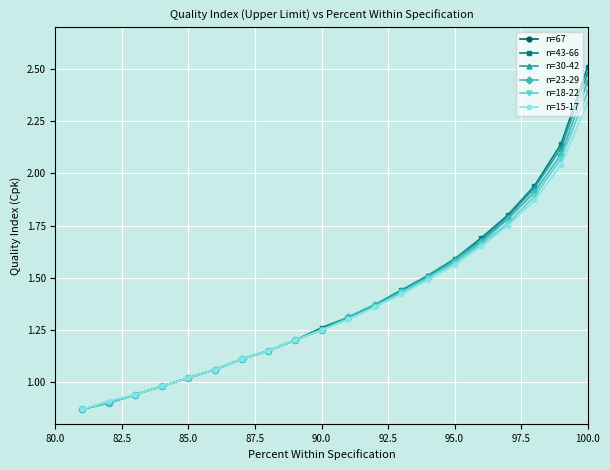

At which label does n=18-22 reach its peak?

100.0